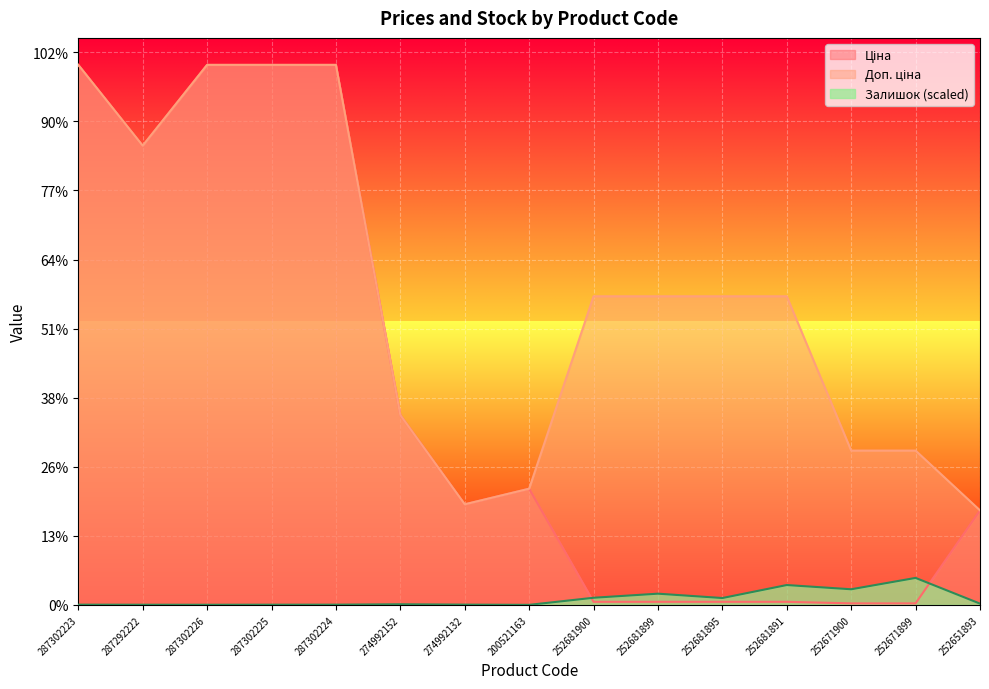

Reading left to right, transcribe all the data shown in this chart.

Ціна: 287302223=19542.7	287292222=16618.0	287302226=19542.7	287302225=19542.7	287302224=19542.7	274992152=6869.4	274992132=3640.8	200521163=4204.8	252681900=111.7	252681899=111.7	252681895=111.7	252681891=111.7	252671900=55.9	252671899=55.9	252651893=3420.6
Доп. ціна: 287302223=19542.7	287292222=16618.0	287302226=19542.7	287302225=19542.7	287302224=19542.7	274992152=6869.4	274992132=3641.0	200521163=4205.0	252681900=11169.0	252681899=11169.0	252681895=11169.0	252681891=11169.0	252671900=5585.0	252671899=5585.0	252651893=3421.0
Залишок: 287302223=8.7	287292222=6.6	287302226=5.5	287302225=7.7	287302224=8.7	274992152=23.0	274992132=9.8	200521163=2.2	252681900=259.0	252681899=406.6	252681895=249.2	252681891=719.2	252671900=566.2	252671899=977.1	252651893=47.0